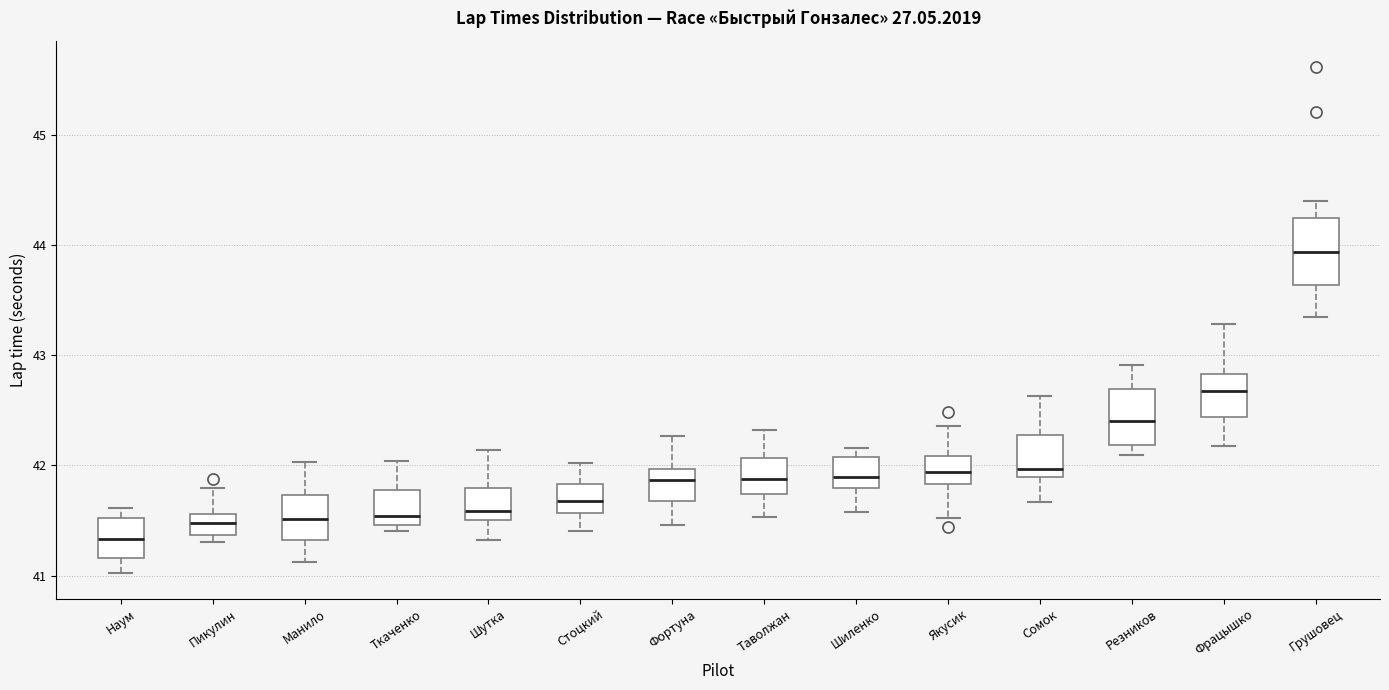

Where is the upper edge of the box for Наум on the y-axis? The values are not printed on the chart, so give them approximately, as read against the axis.

41.5